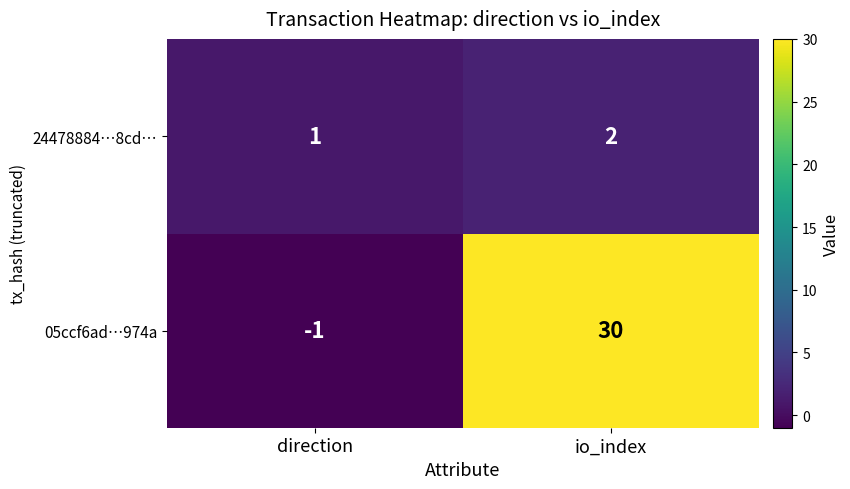

Reading left to right, extract all data points from this chart.

24478884…8cd…: 1	2
05ccf6ad…974a: -1	30